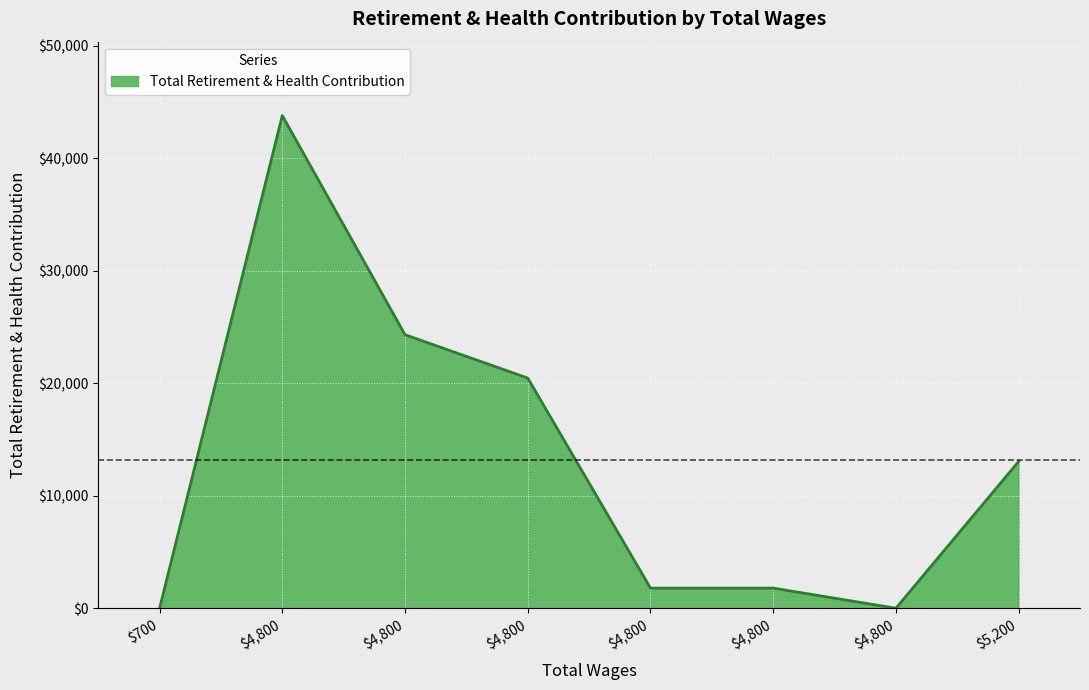

How many categories are shown in the chart?

8